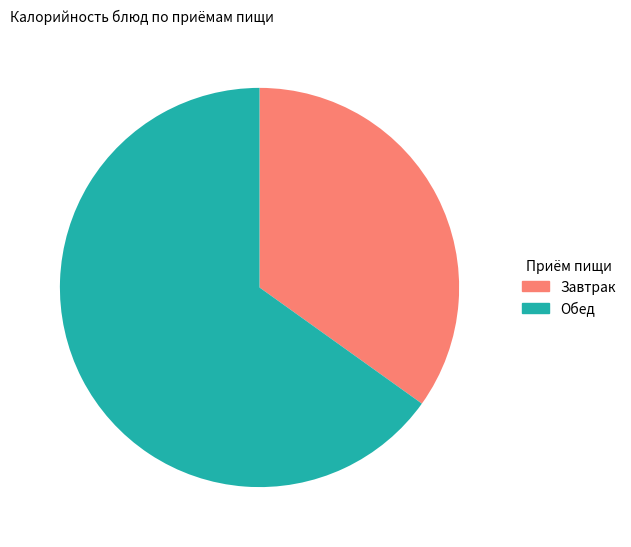

Is there any slice that represents more than half of the pie?

Yes